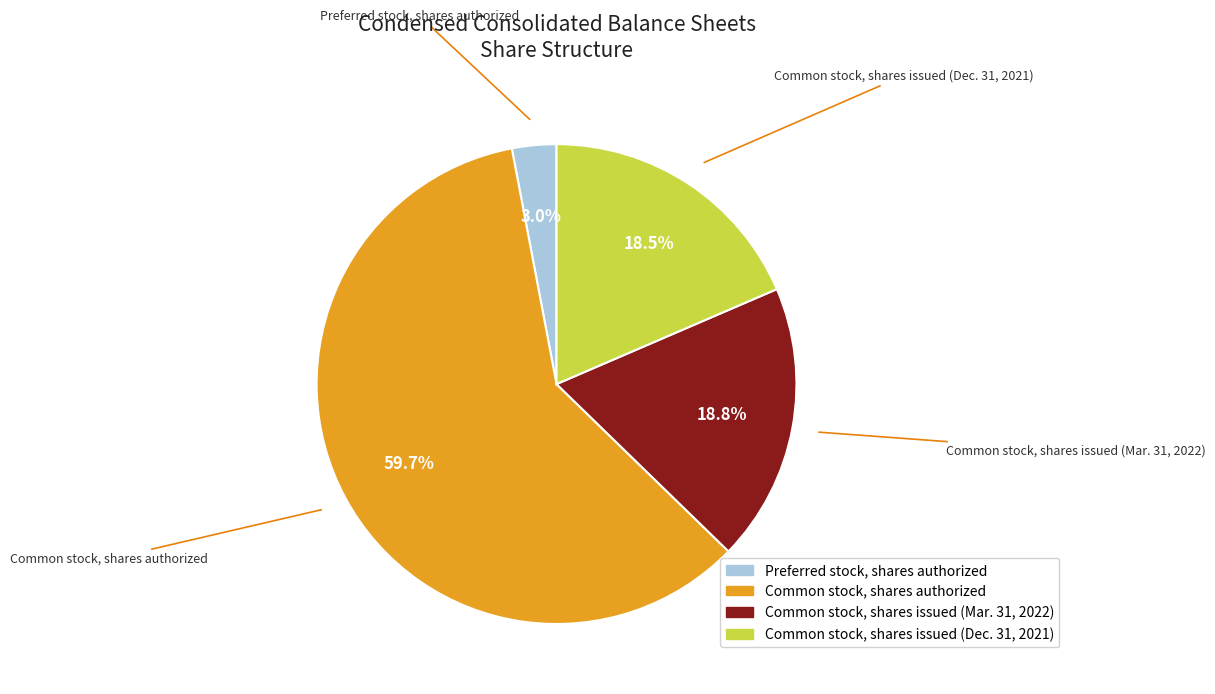

Which category has the biggest portion of the pie?

Common stock, shares authorized